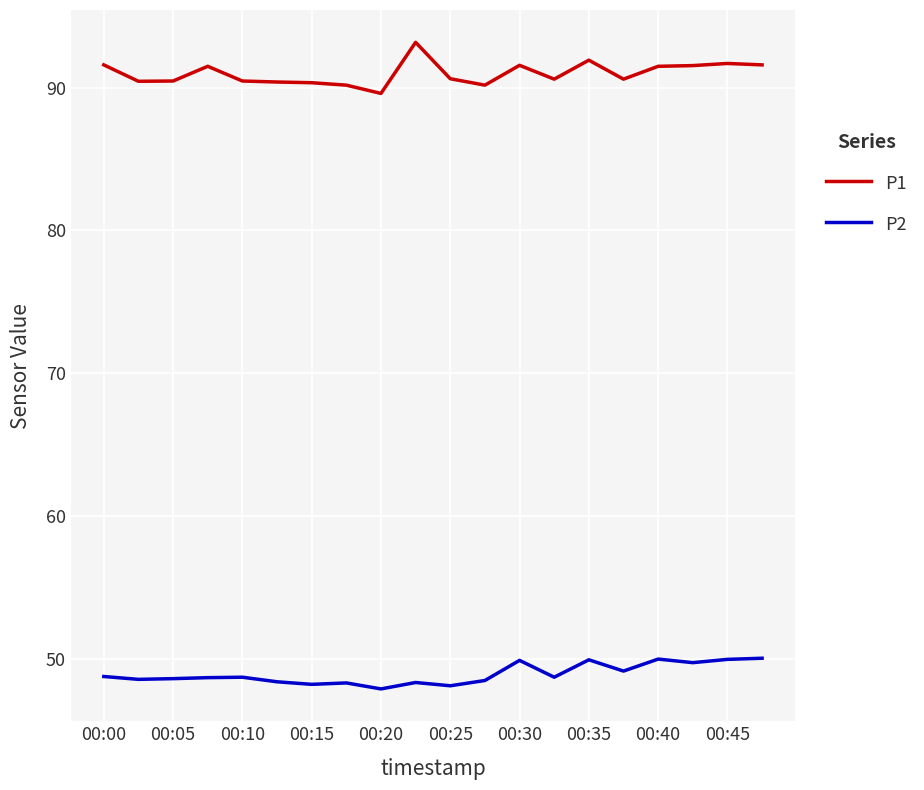

True or false: P2 and P1 cross at least once.

False